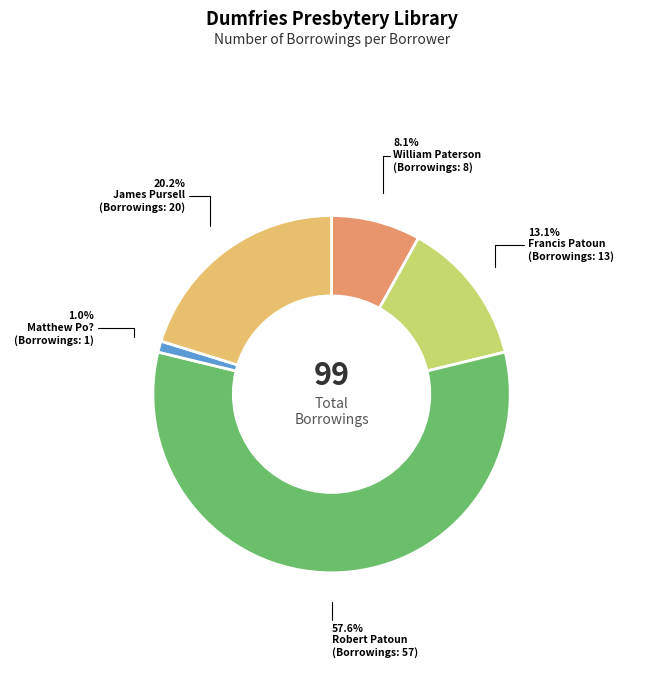

What is the majority slice?

Robert Patoun